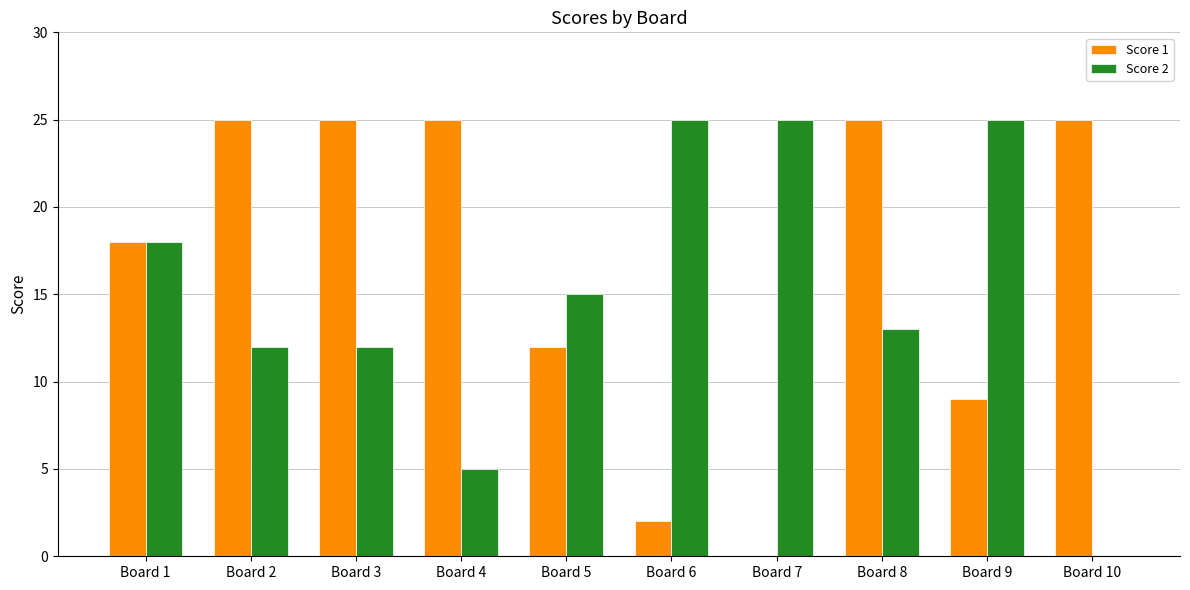

What is the spread (max minus min) of values at Board 6?

23